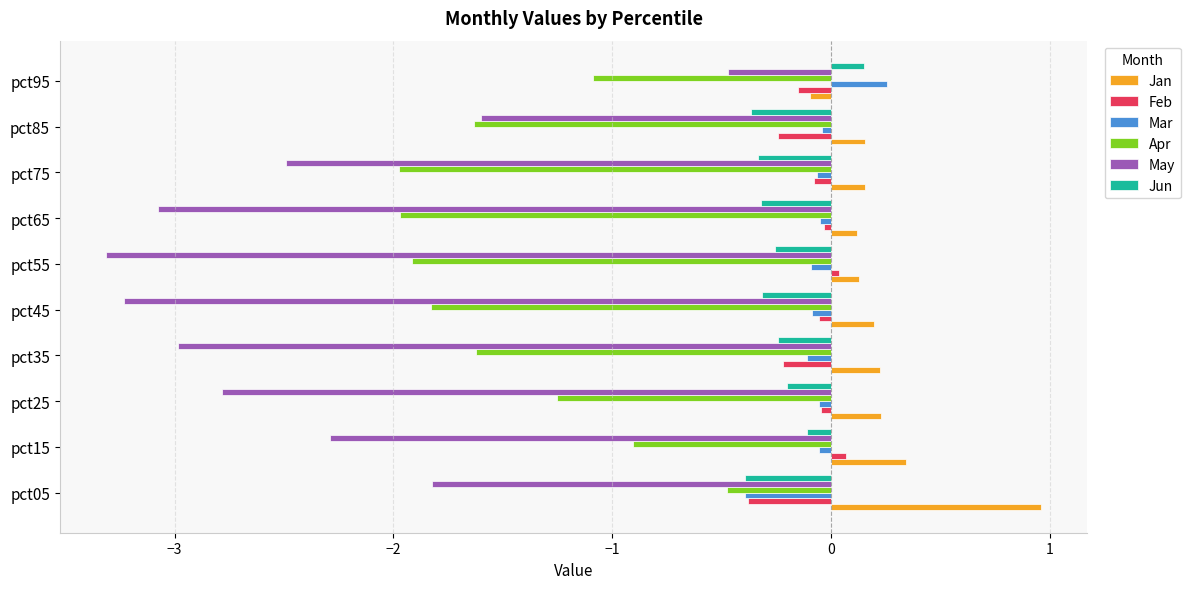

Which category has the highest value in the Jan series?

pct05